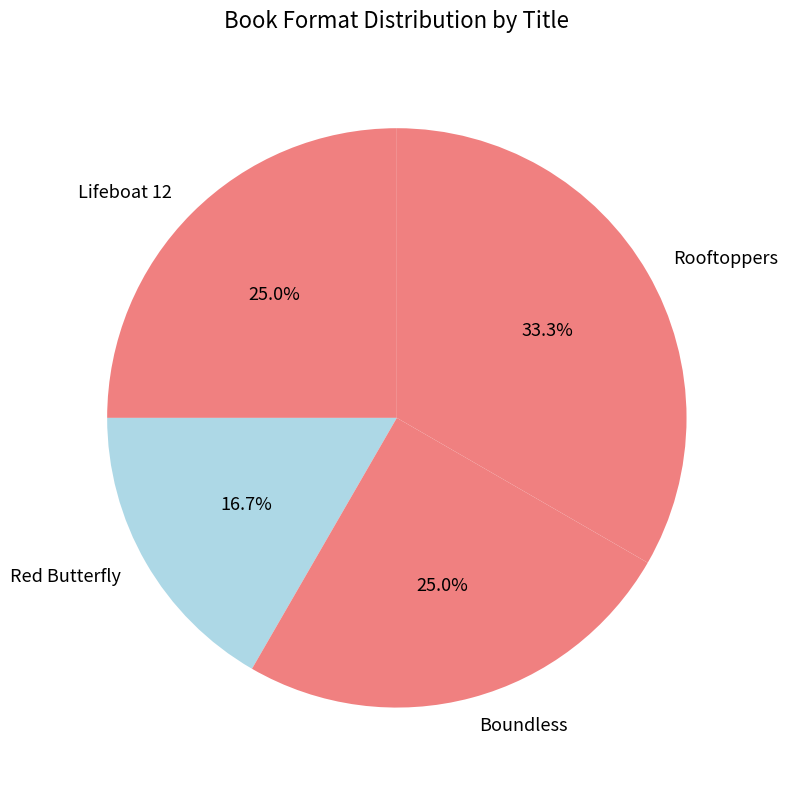

To the nearest percent, what is the average slice percentage?

25%